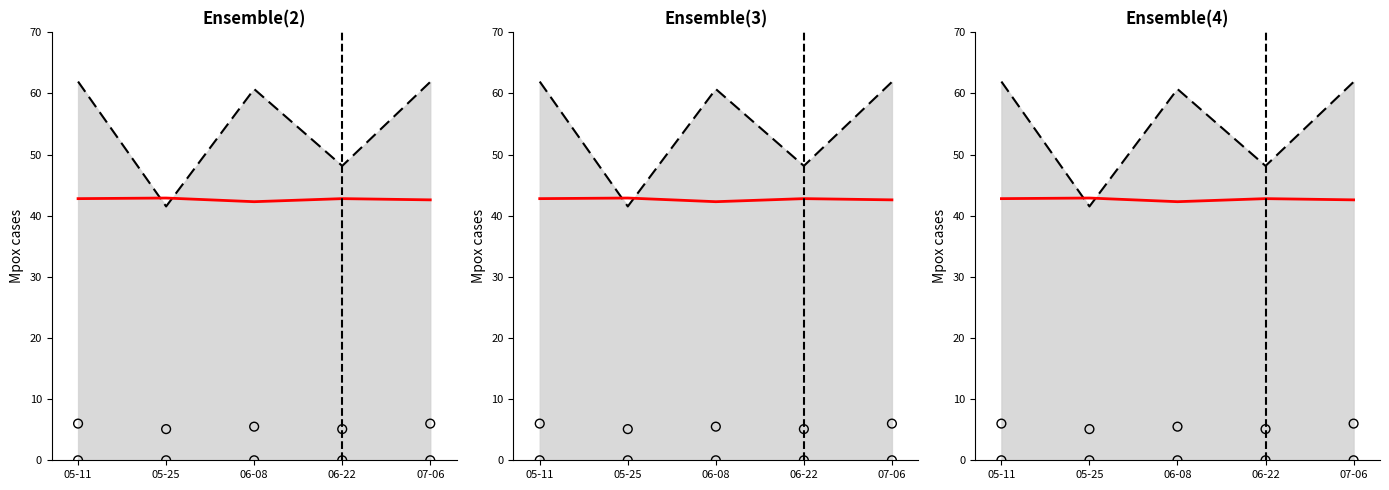

What is the total value across all series at 05-11?

48.8